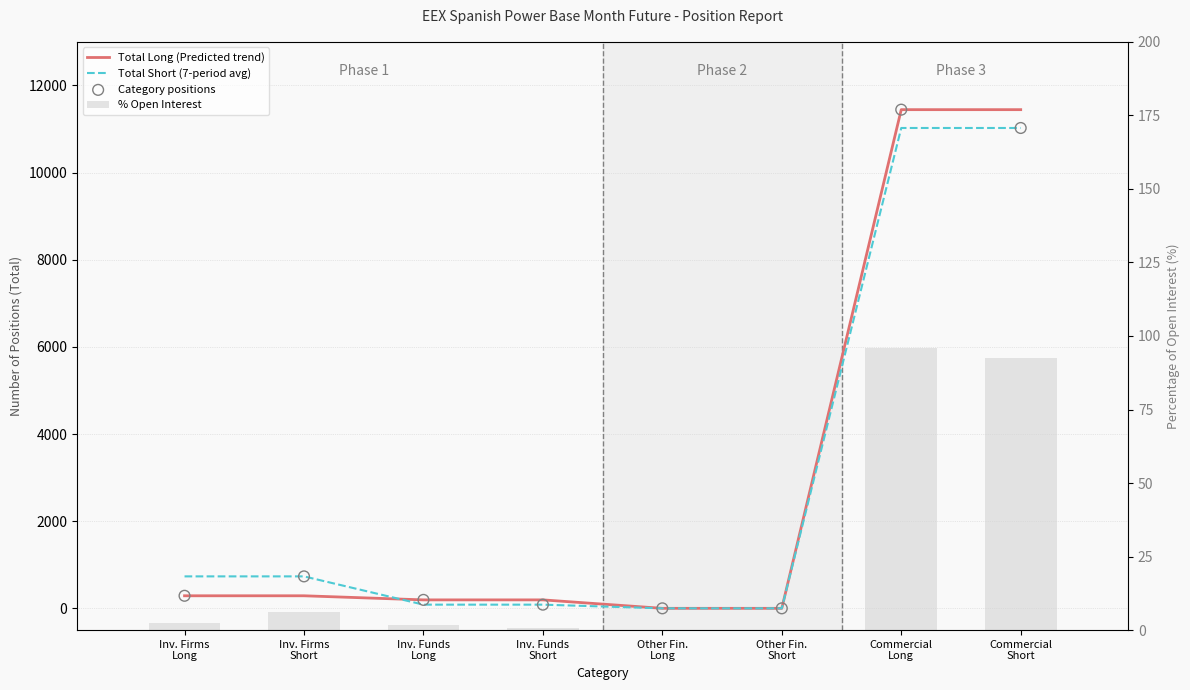

At which category is the sum across all series the highest?

Commercial
Long